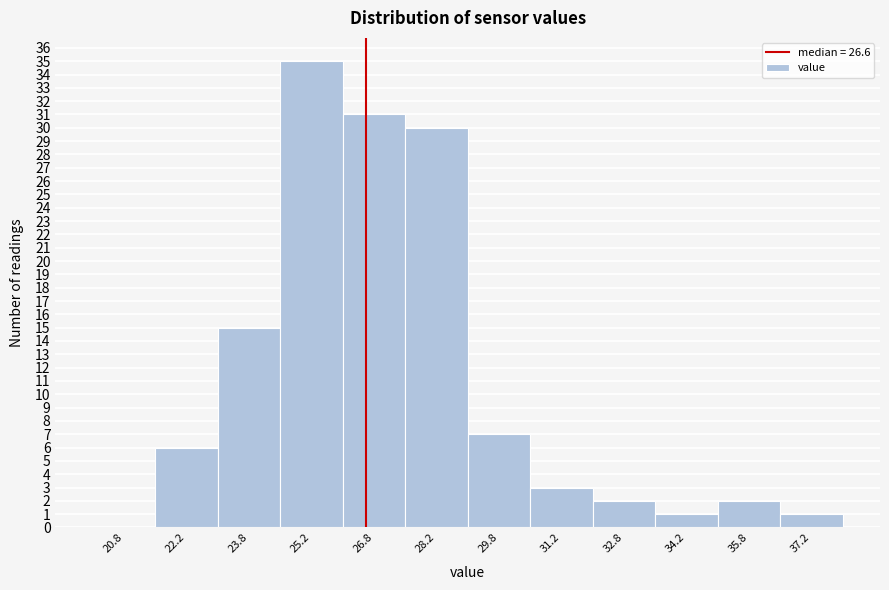

Reading left to right, list every bar in this chart as the range it spans on the x-axis followed by its height. Neither the bar edges nor the heights are printed on the chart, so give them approximately, as read against the axes.

20.0 to 21.5: 0
21.5 to 23.0: 6
23.0 to 24.5: 15
24.5 to 26.0: 35
26.0 to 27.5: 31
27.5 to 29.0: 30
29.0 to 30.5: 7
30.5 to 32.0: 3
32.0 to 33.5: 2
33.5 to 35.0: 1
35.0 to 36.5: 2
36.5 to 38.0: 1